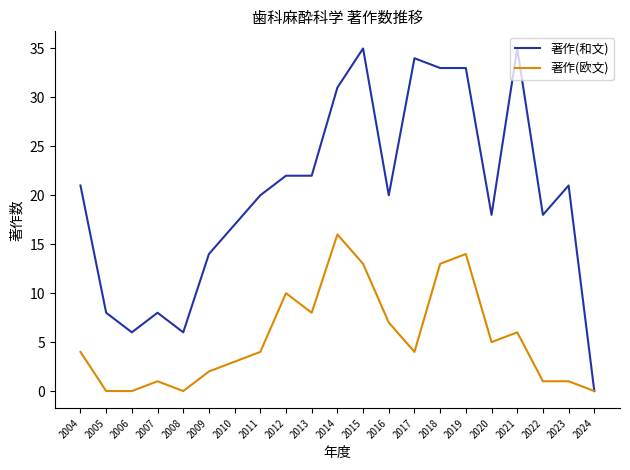

At 2020, list the series in order from largest to smallest.

著作(和文), 著作(欧文)